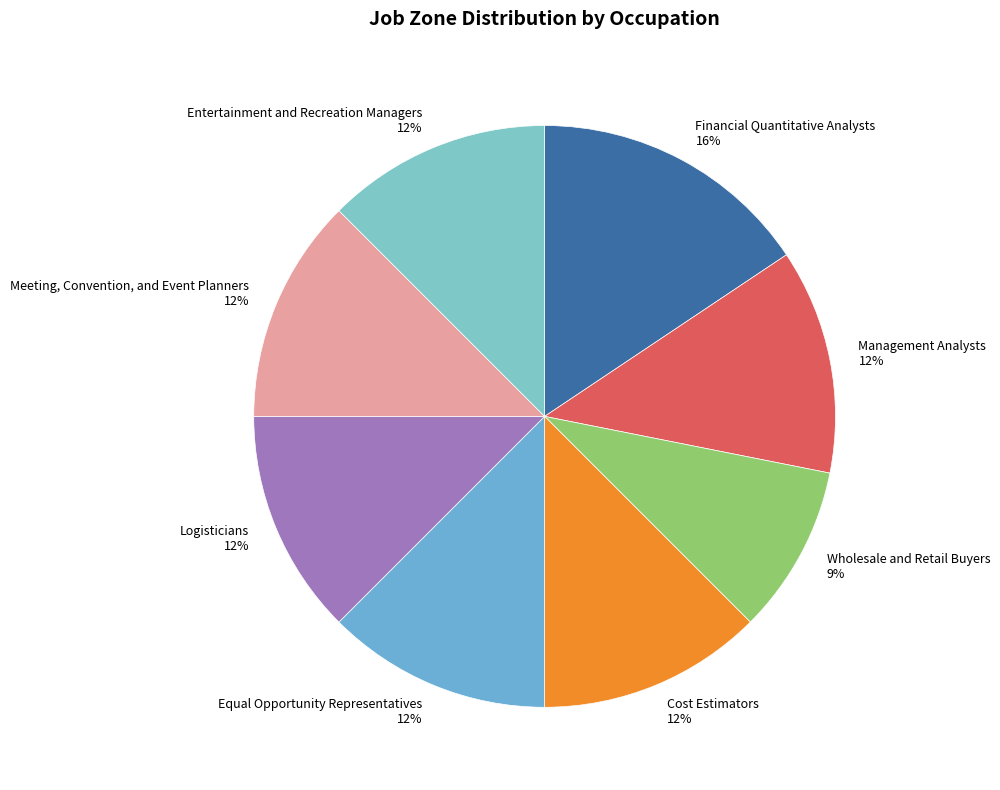

How many segments does this pie chart have?

8